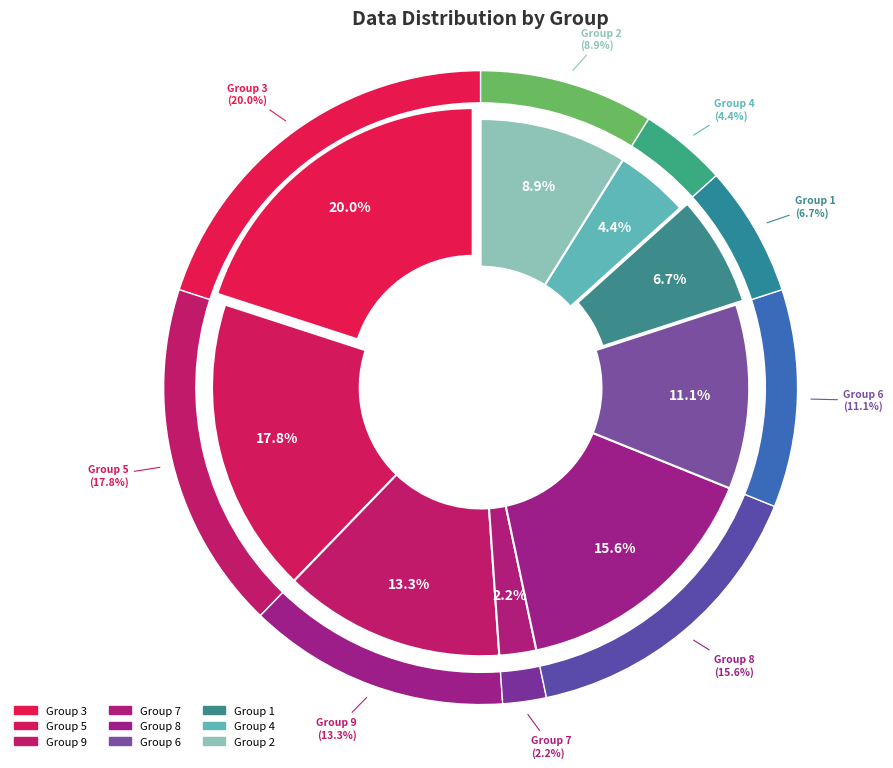

To the nearest percent, what is the difference between the largest and smallest slice percentages?

18%